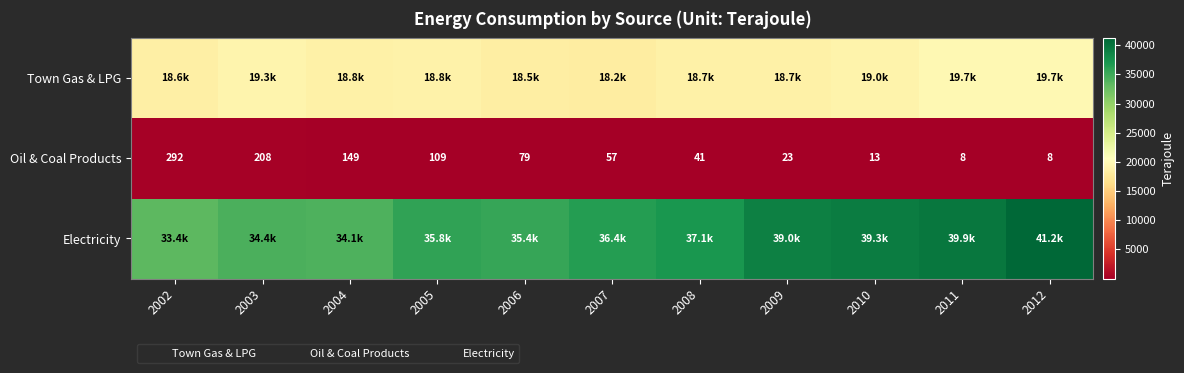

What is the difference between the second highest and minimum values in the Oil & Coal Products series?

200